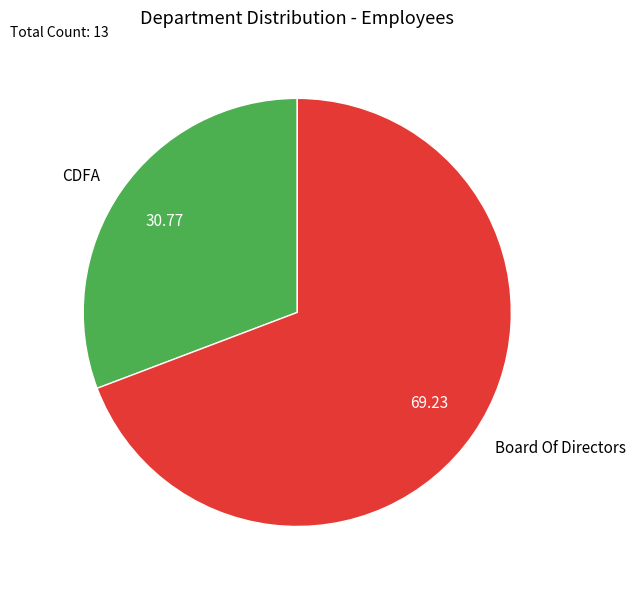

Is it true that Board Of Directors is 69% of the pie?

True